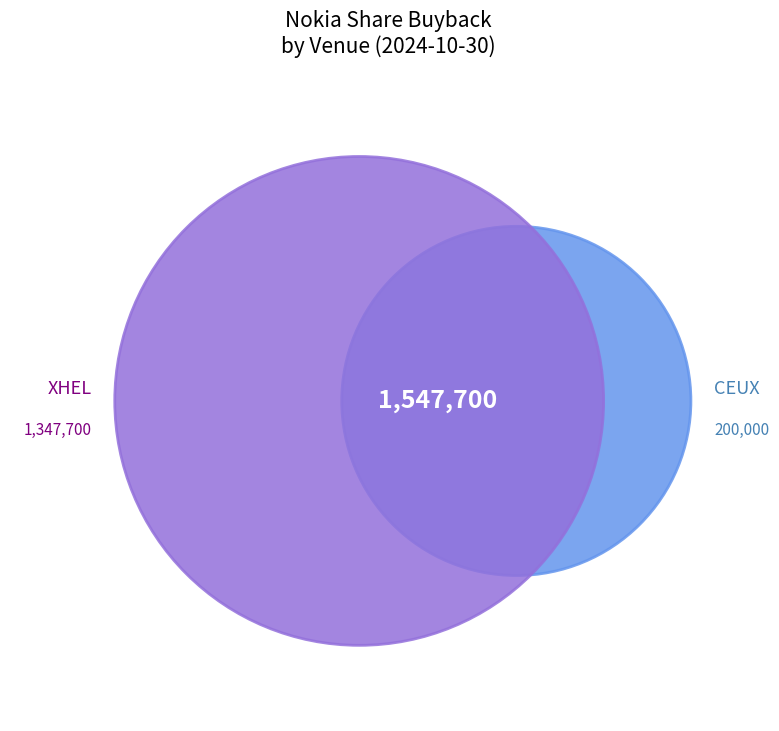

Does XHEL account for over 50% of the chart?

Yes